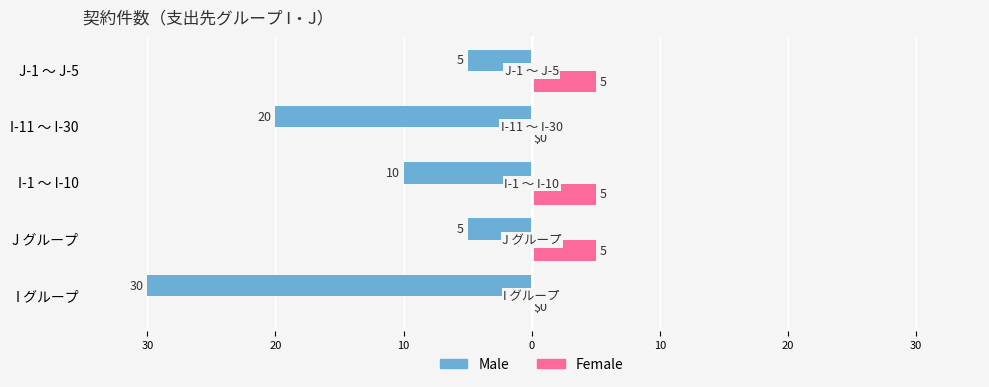

What are all the series names shown in the legend?

Male, Female